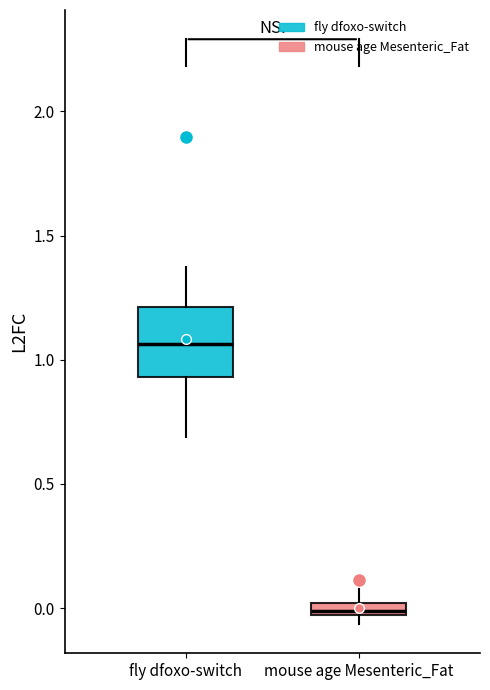

Where is the lower edge of the box for fly dfoxo-switch on the y-axis? The values are not printed on the chart, so give them approximately, as read against the axis.

0.95